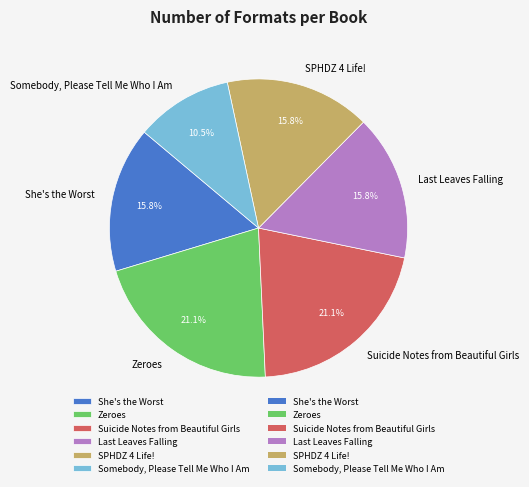

What is the total percentage of Somebody, Please Tell Me Who I Am and Suicide Notes from Beautiful Girls?

31.6%